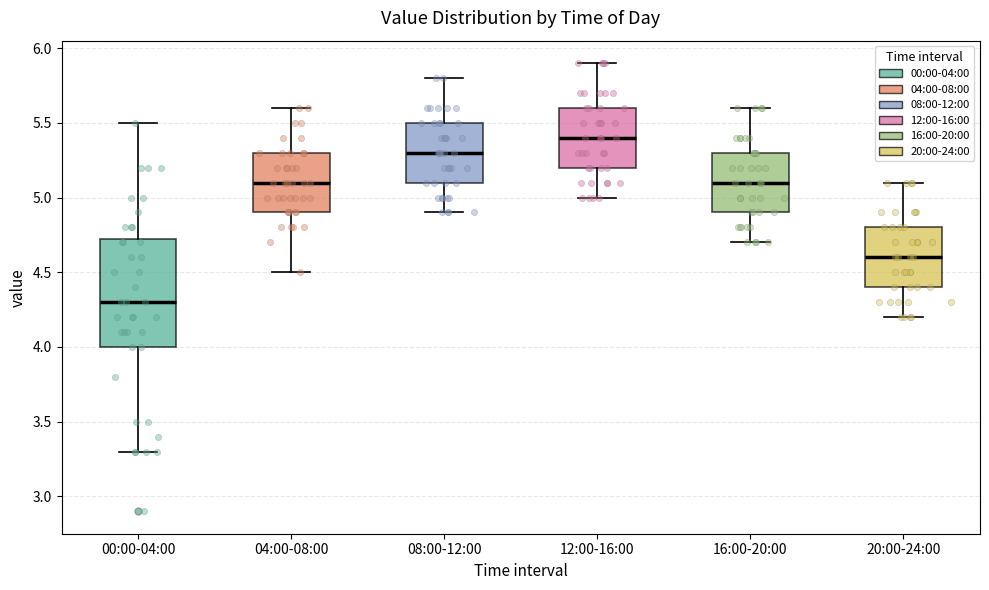

Which box is the tallest, from its lower edge to its upper edge?

00:00-04:00